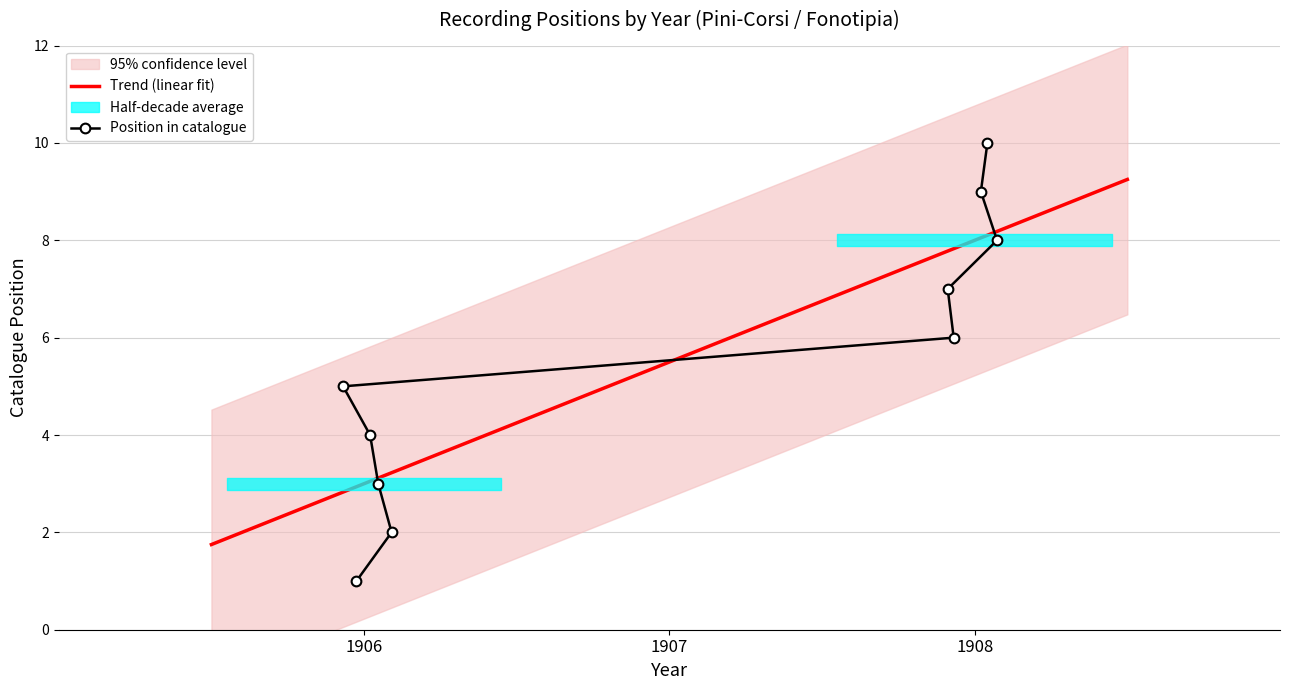

What is the smallest value displayed?

1